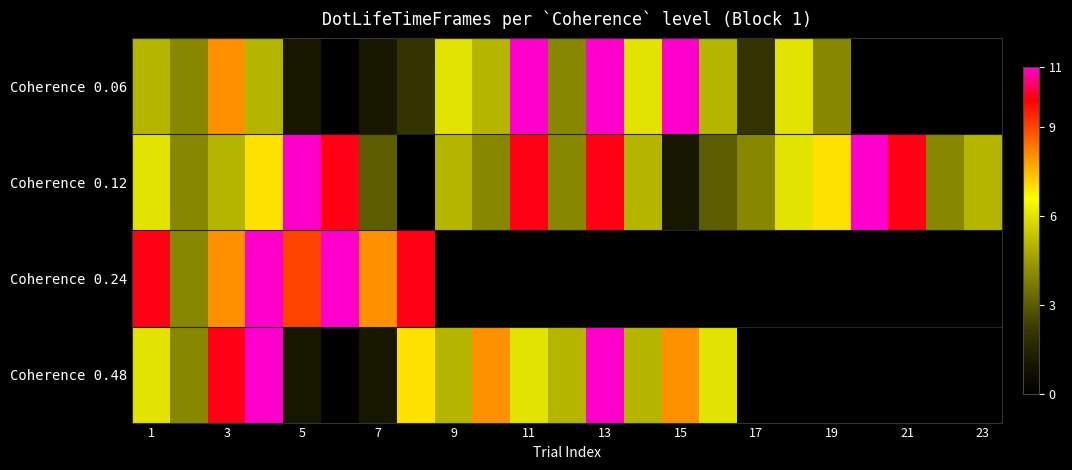

Which series changed the most between 5 and 13?

Coherence 0.06